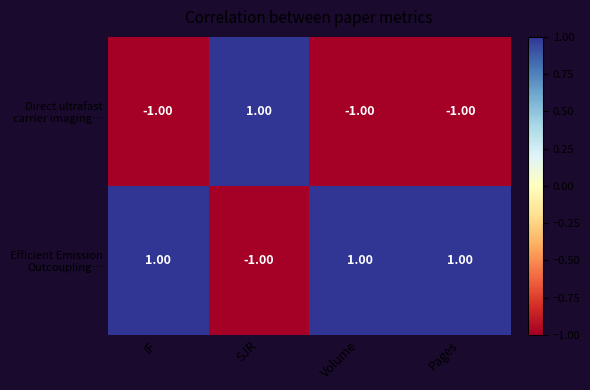

At how many categories does at least one series exceed 0?

4